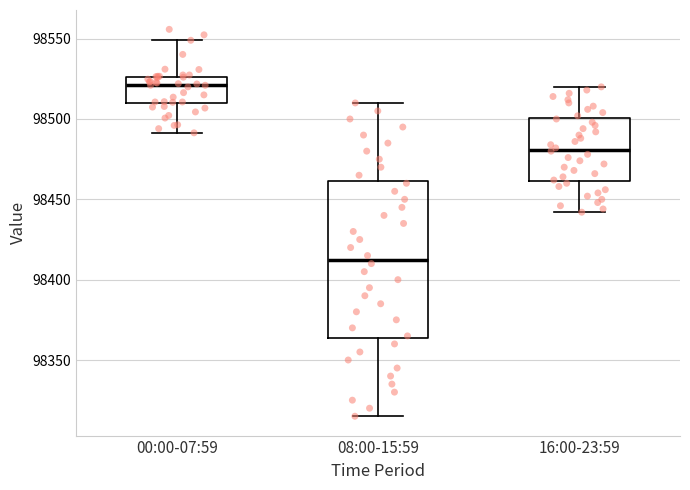

Reading left to right, transcribe this box plot: for each box, give where its median line is, the range the box spans, and where its two whiskers end, as read against the y-axis. The values are not printed on the chart, so give them approximately, as read against the axis.

00:00-07:59: median 98520, box 98510 to 98525, whiskers 98490 to 98550
08:00-15:59: median 98415, box 98365 to 98460, whiskers 98315 to 98510
16:00-23:59: median 98480, box 98460 to 98500, whiskers 98440 to 98520